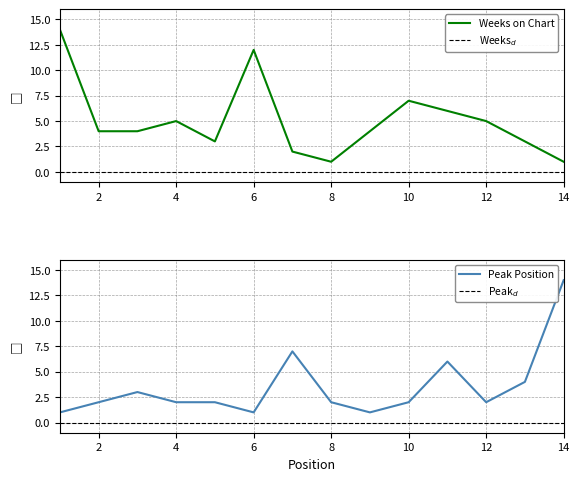

True or false: Weeks on Chart has a value of 1 at 14.

True